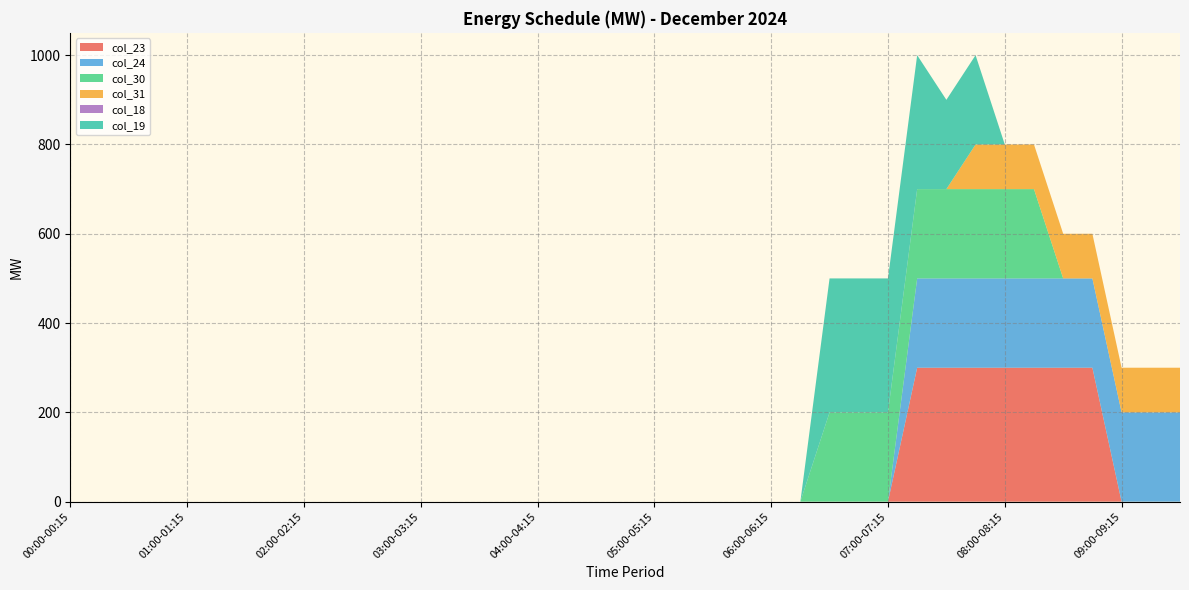

Reading right to left, what are all the values shown in this chart?

col_23: 0	0	0	300	300	300	300	300	300	300	0	0	0	0	0	0	0	0	0	0	0	0	0	0	0	0	0	0	0	0	0	0	0	0	0	0	0	0	0
col_24: 200	200	200	200	200	200	200	200	200	200	0	0	0	0	0	0	0	0	0	0	0	0	0	0	0	0	0	0	0	0	0	0	0	0	0	0	0	0	0
col_30: 0	0	0	0	0	200	200	200	200	200	200	200	200	0	0	0	0	0	0	0	0	0	0	0	0	0	0	0	0	0	0	0	0	0	0	0	0	0	0
col_31: 100	100	100	100	100	100	100	100	0	0	0	0	0	0	0	0	0	0	0	0	0	0	0	0	0	0	0	0	0	0	0	0	0	0	0	0	0	0	0
col_18: 0	0	0	0	0	0	0	0	0	0	0	0	0	0	0	0	0	0	0	0	0	0	0	0	0	0	0	0	0	0	0	0	0	0	0	0	0	0	0
col_19: 0	0	0	0	0	0	0	200	200	300	300	300	300	0	0	0	0	0	0	0	0	0	0	0	0	0	0	0	0	0	0	0	0	0	0	0	0	0	0